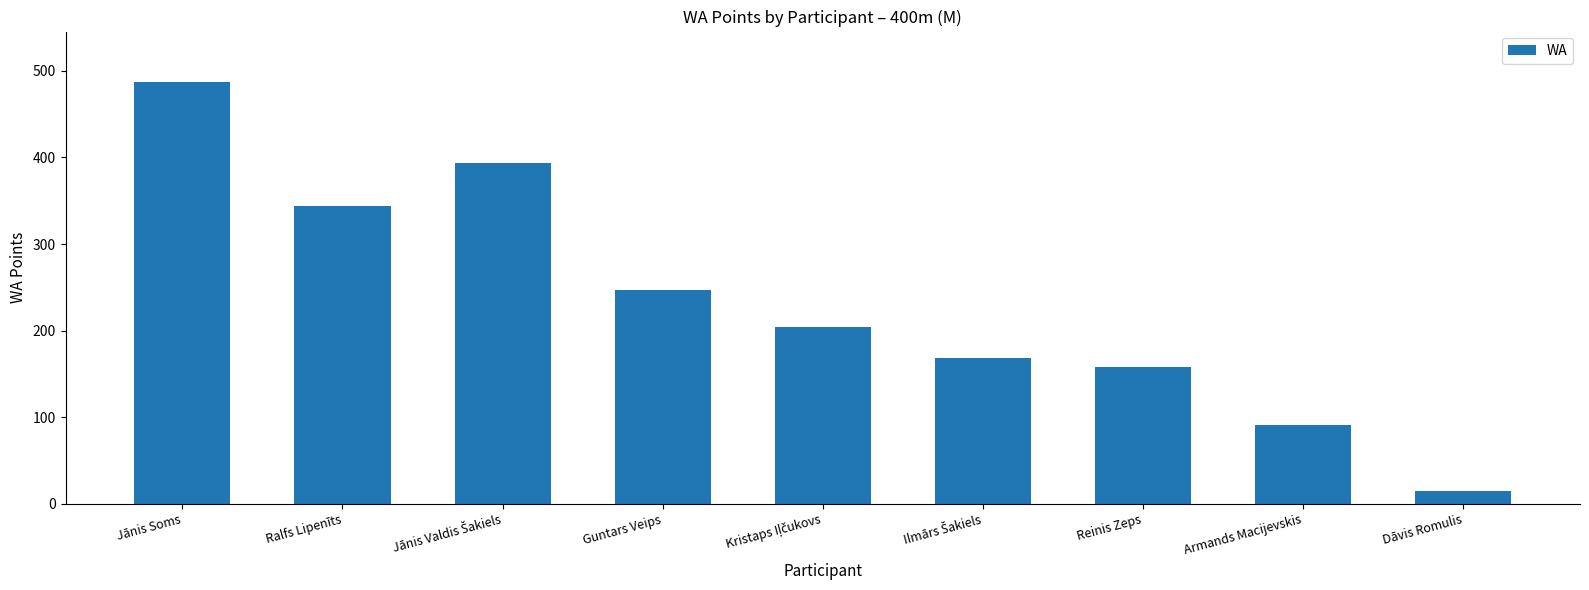

Reading right to left, list all the values displayed in this chart.

15	91	158	168	204	247	394	344	487